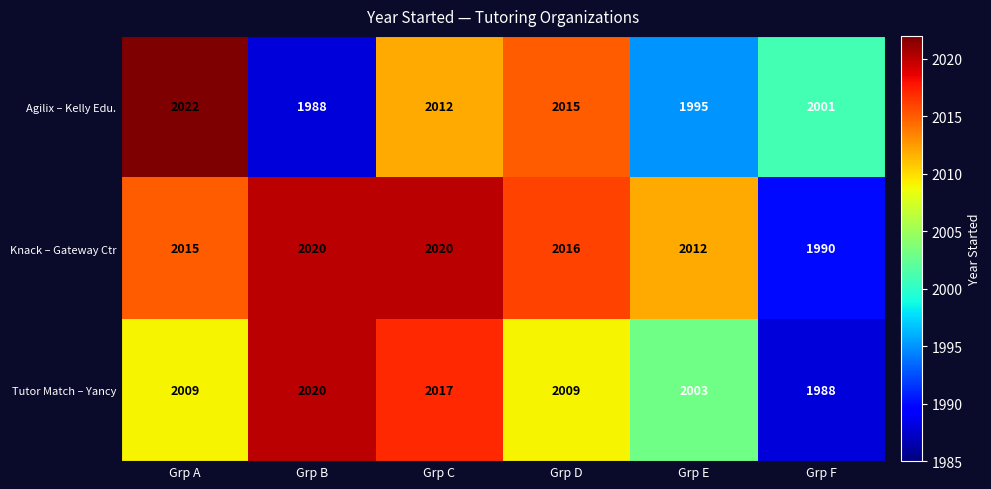

What is the difference between the maximum and second lowest values in the Tutor Match – Yancy series?

17